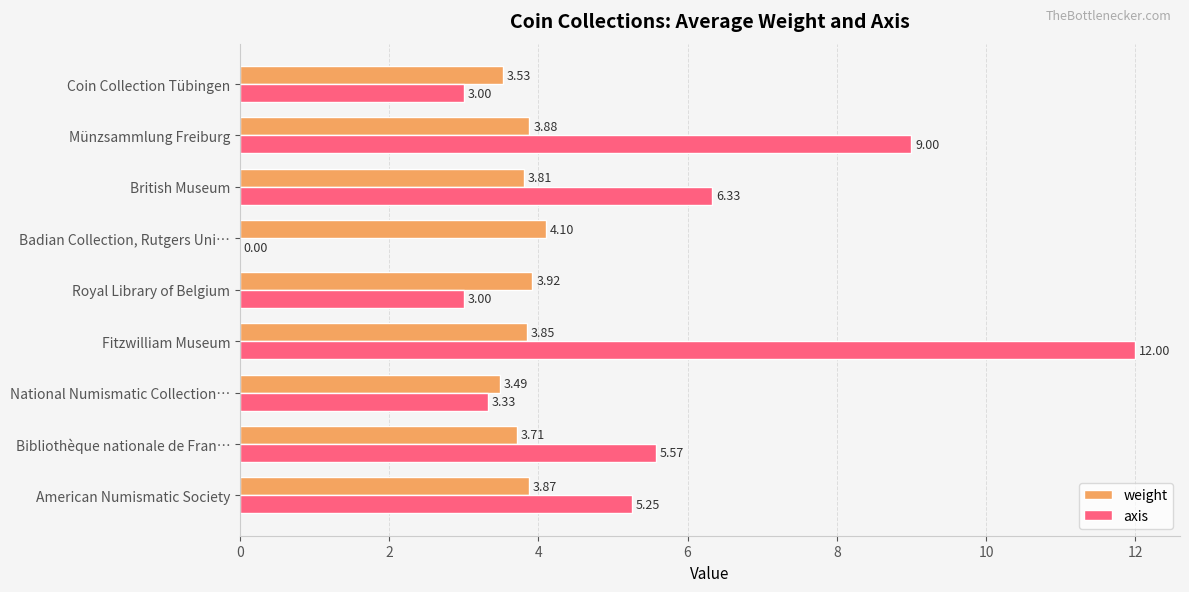

What is the maximum value for axis?

12.0